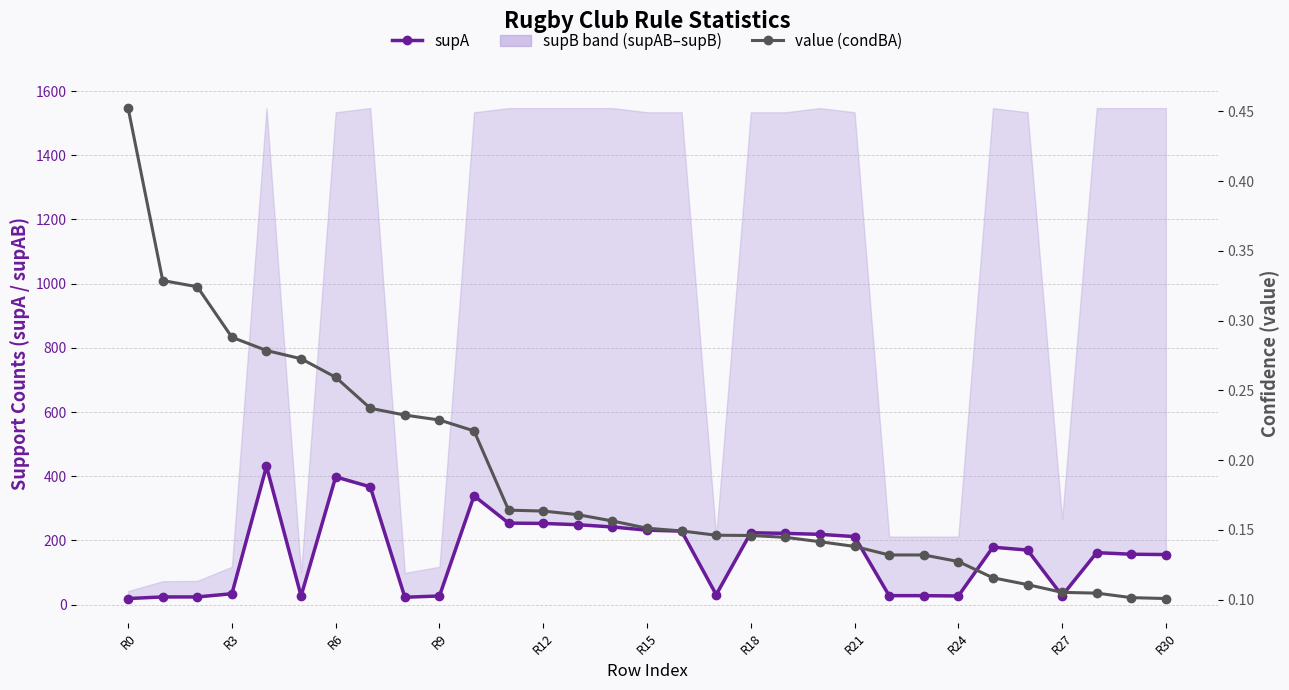

How many value (condBA) values are between 0 and 1?

31